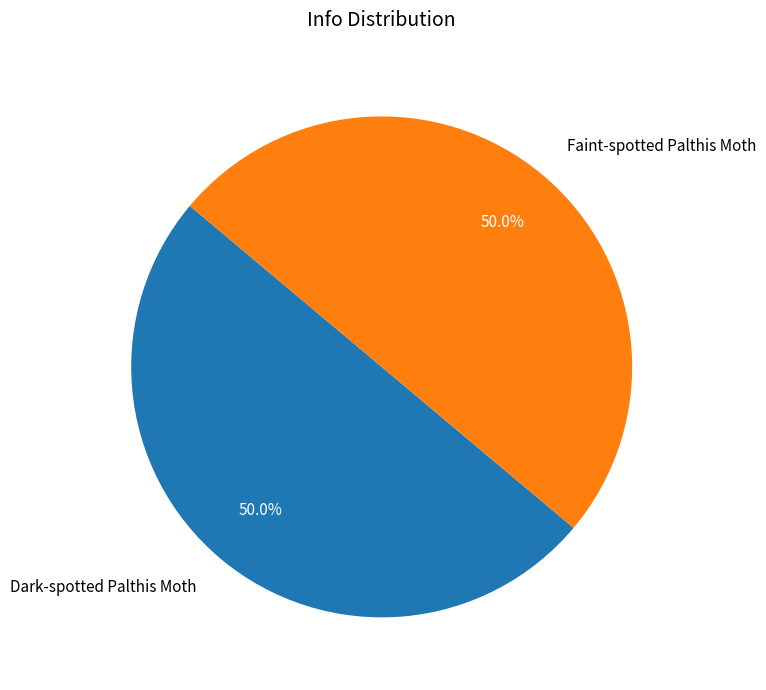

How many segments does this pie chart have?

2